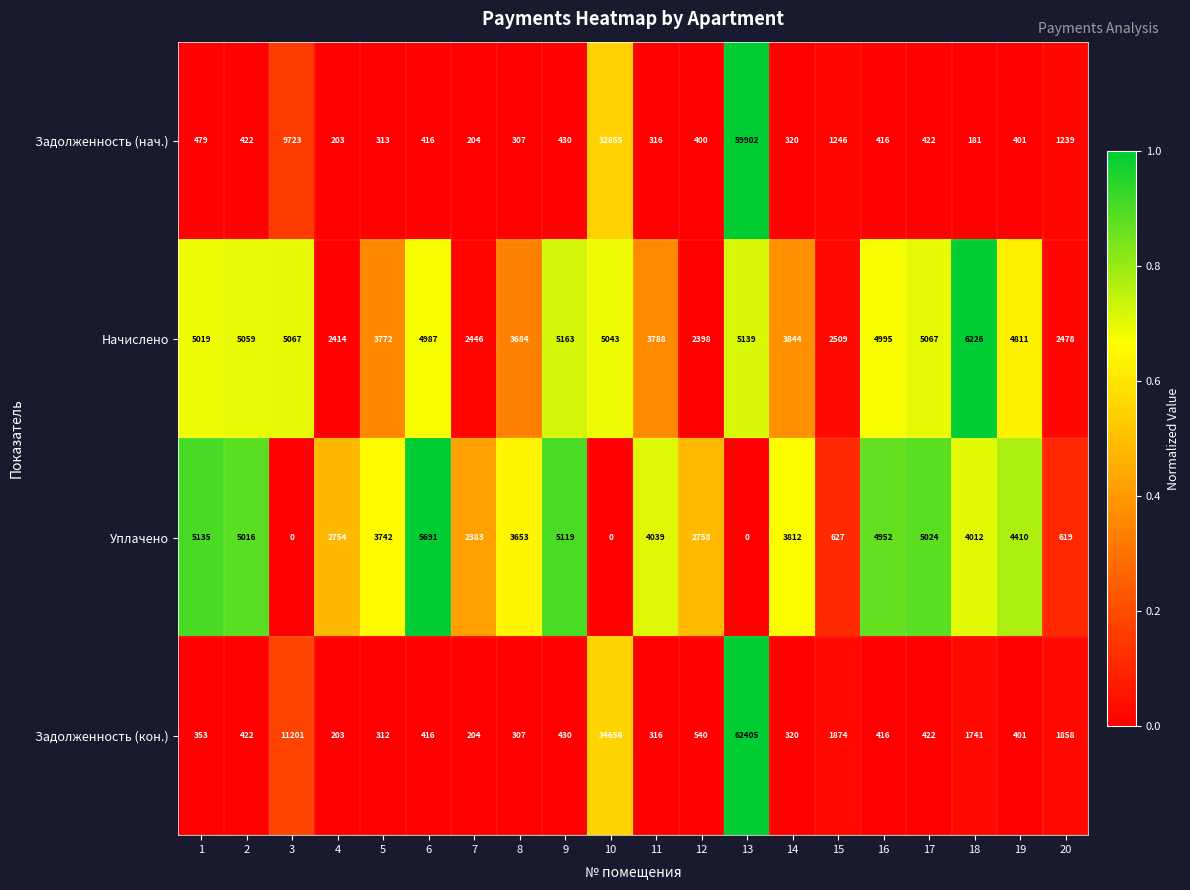

Which series has the widest spread of values?

Задолженность (кон.)